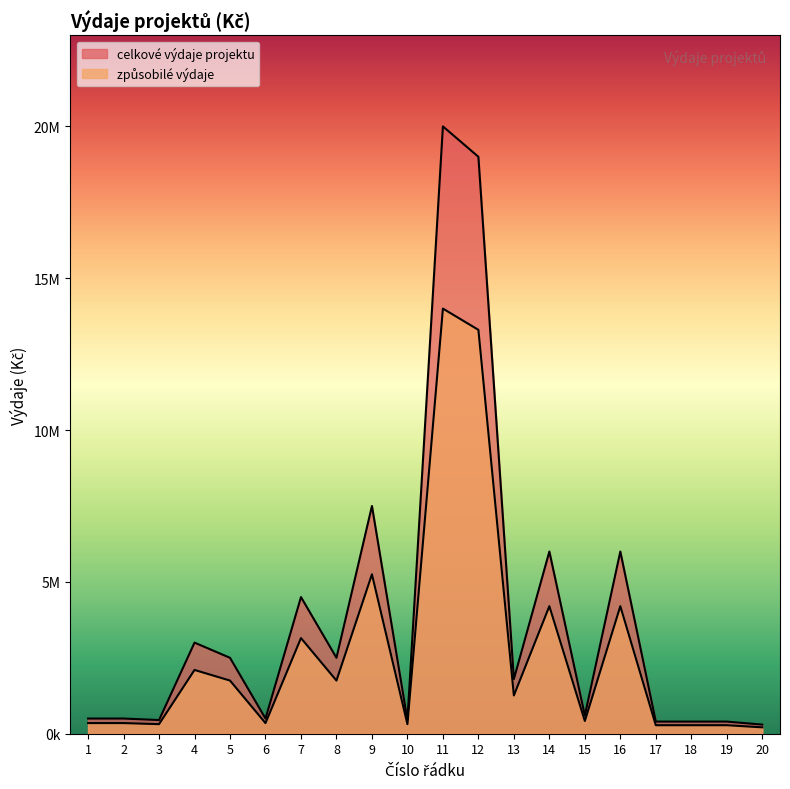

What is the average value of the celkové výdaje projektu series?

3865000